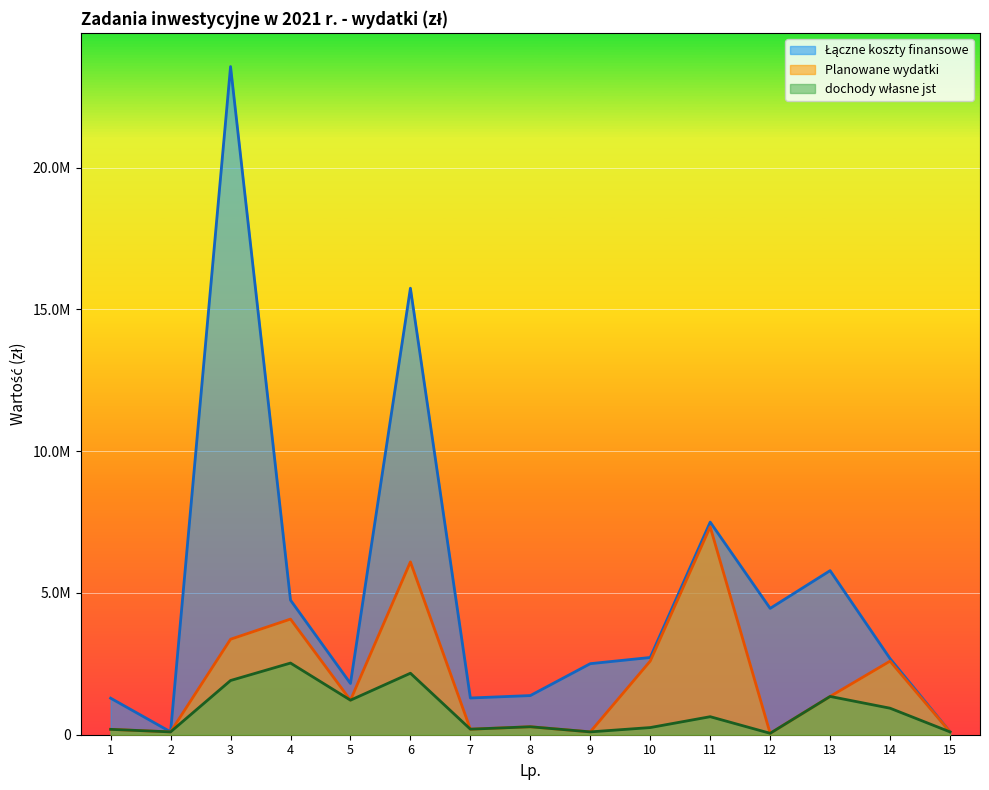

How many data points in Planowane wydatki are less than 1218302?

7